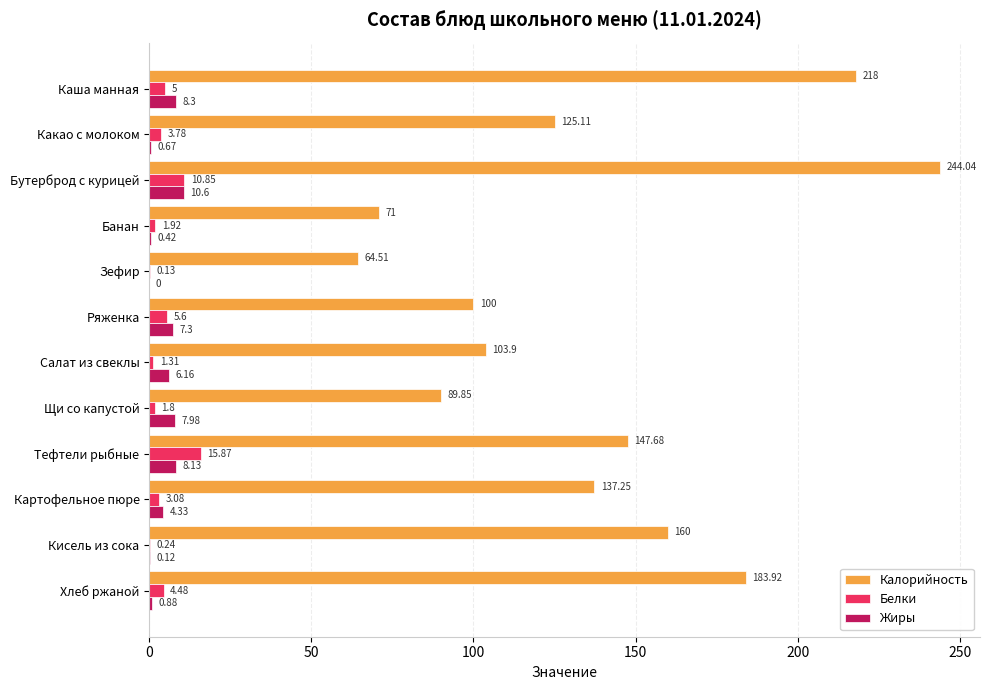

Which series has the largest total across all categories?

Калорийность